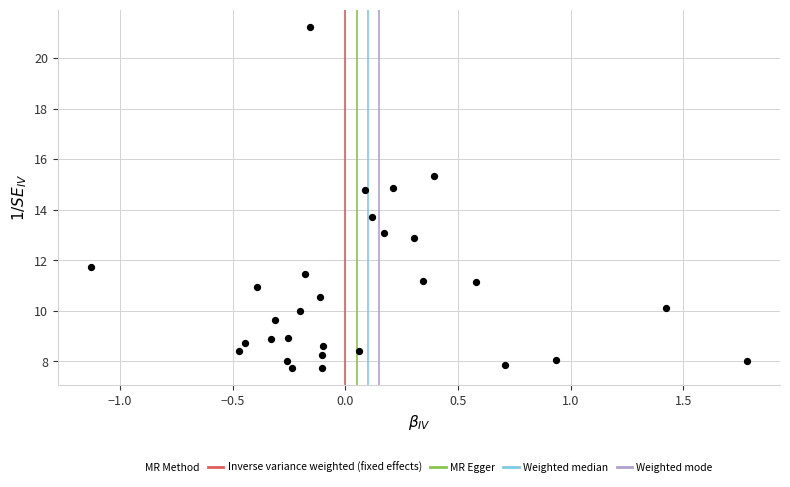

What is the range of X values (max minus min)?

2.9